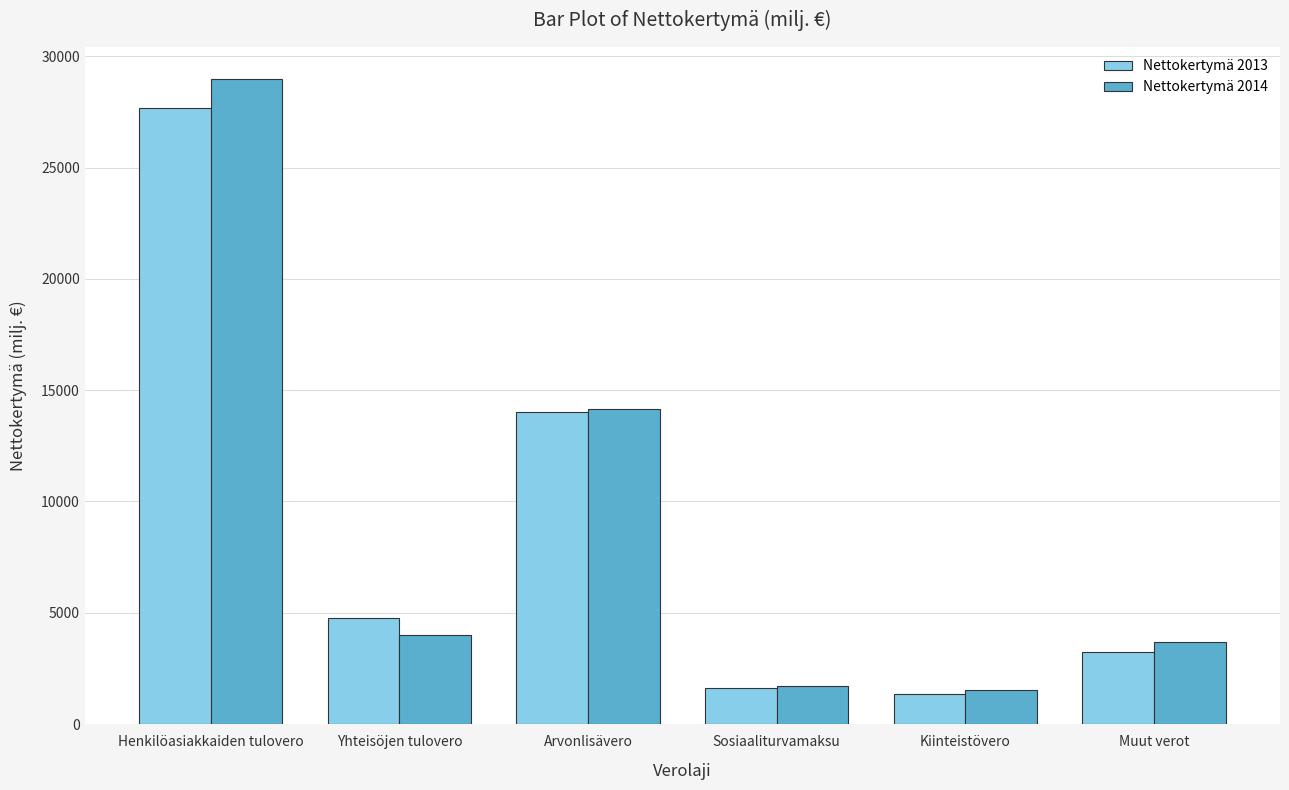

What is the highest value of the Nettokertymä 2013 series?

27658.9